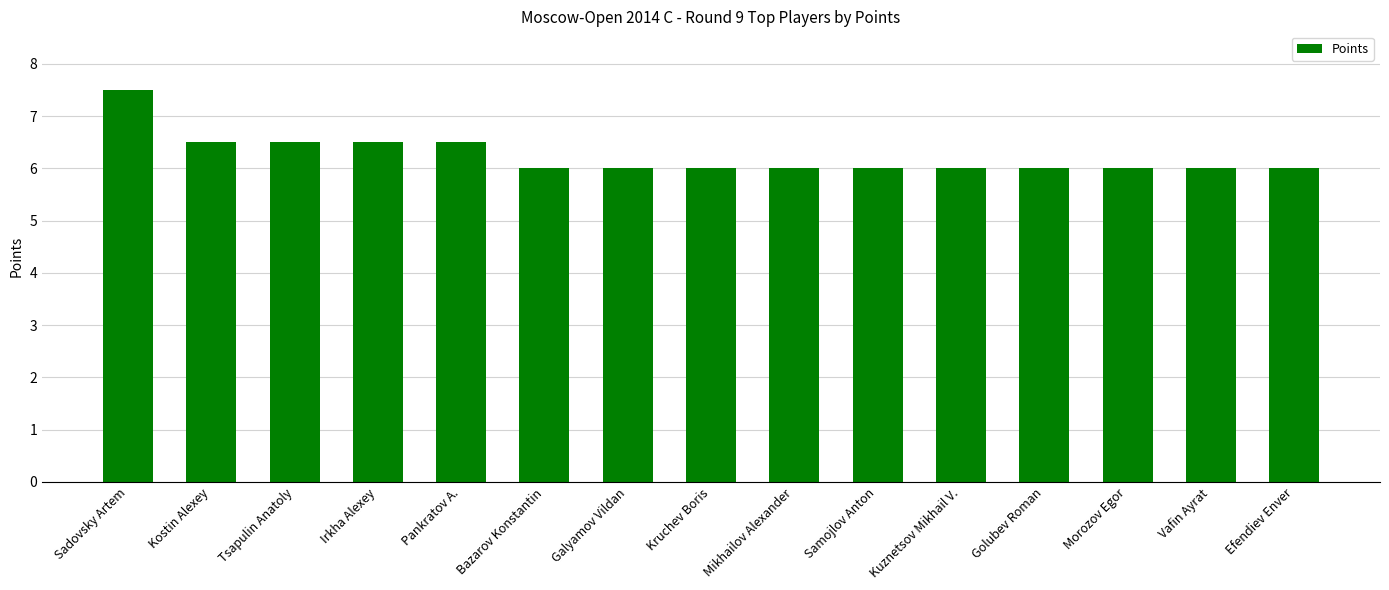

What is the minimum value shown in the chart?

6.0